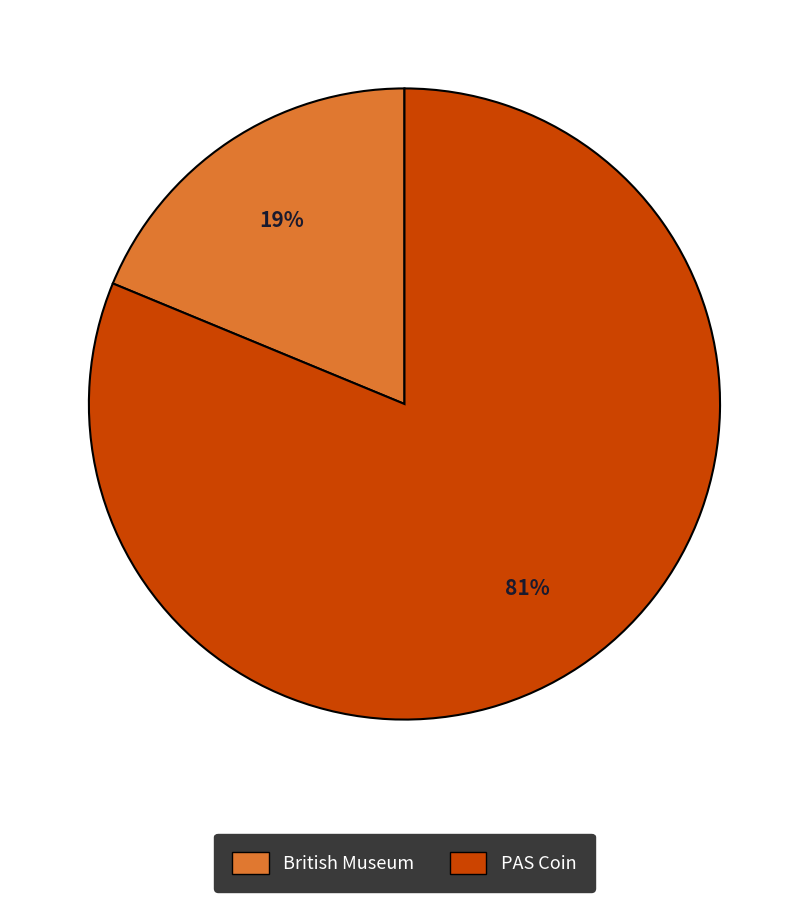

How many slices are in this pie chart?

2